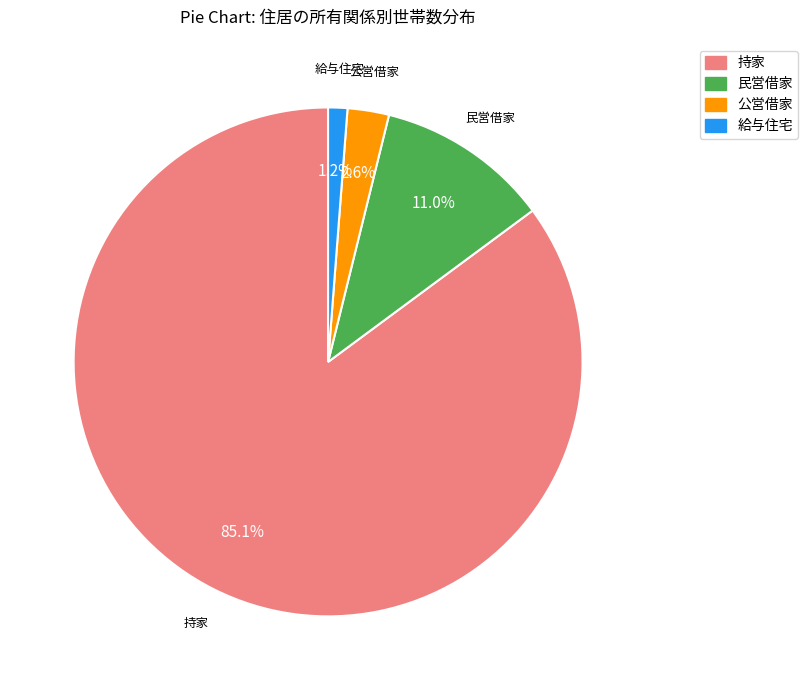

How many segments does this pie chart have?

4